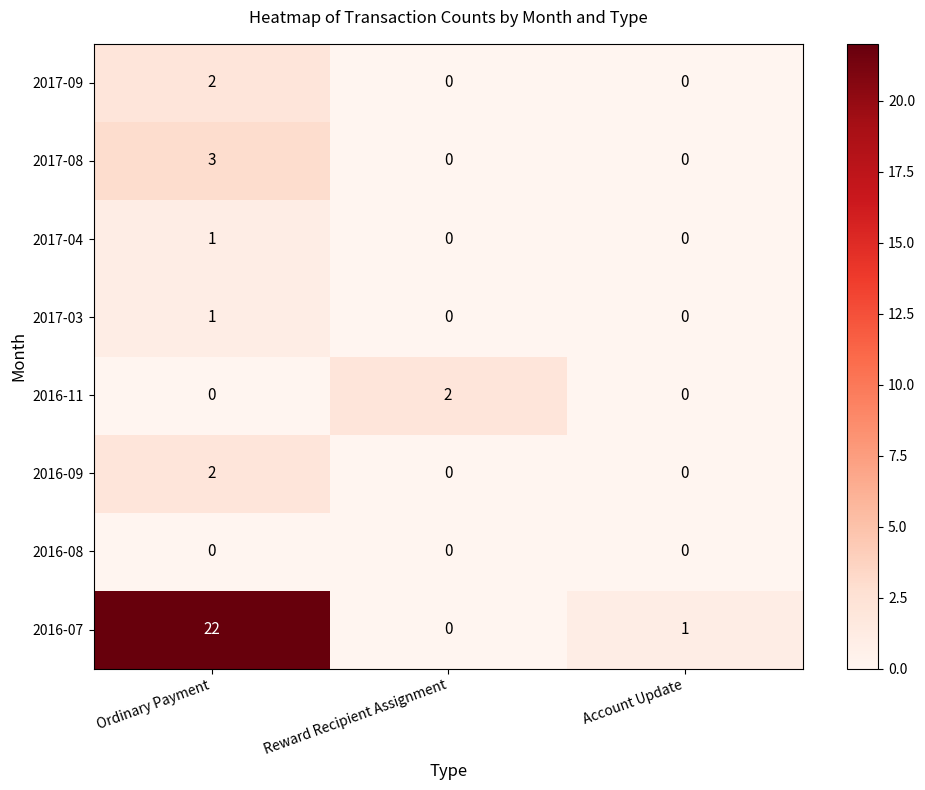

Is the value of 2016-11 at Ordinary Payment greater than the value of 2017-09 at Ordinary Payment?

No